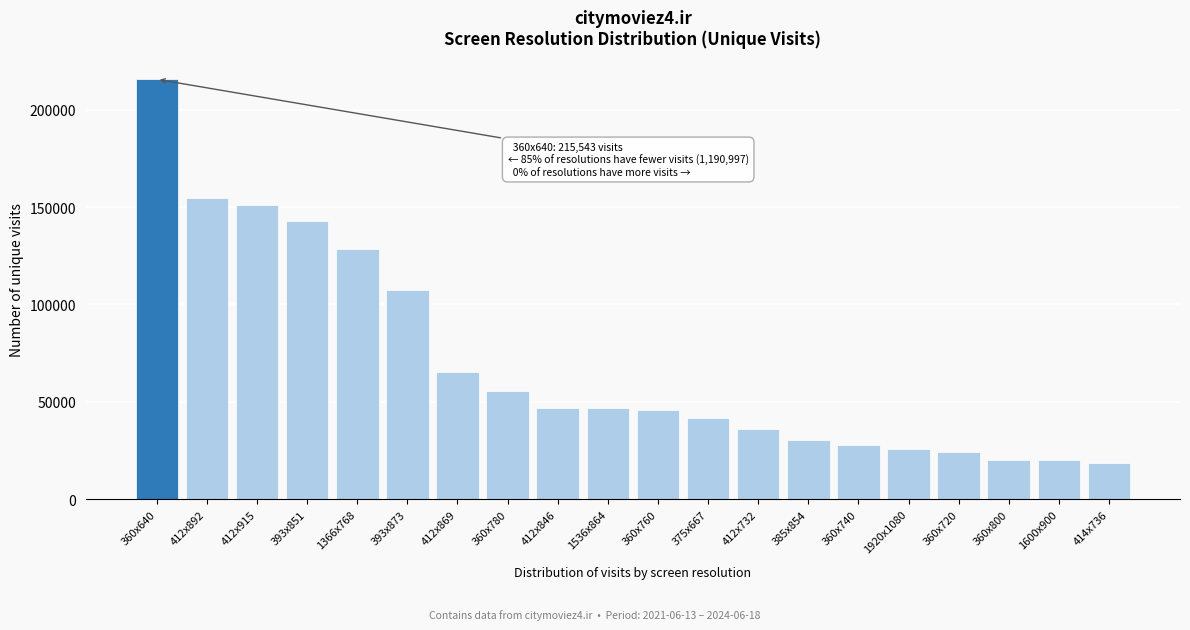

What is the greatest value displayed?

215543